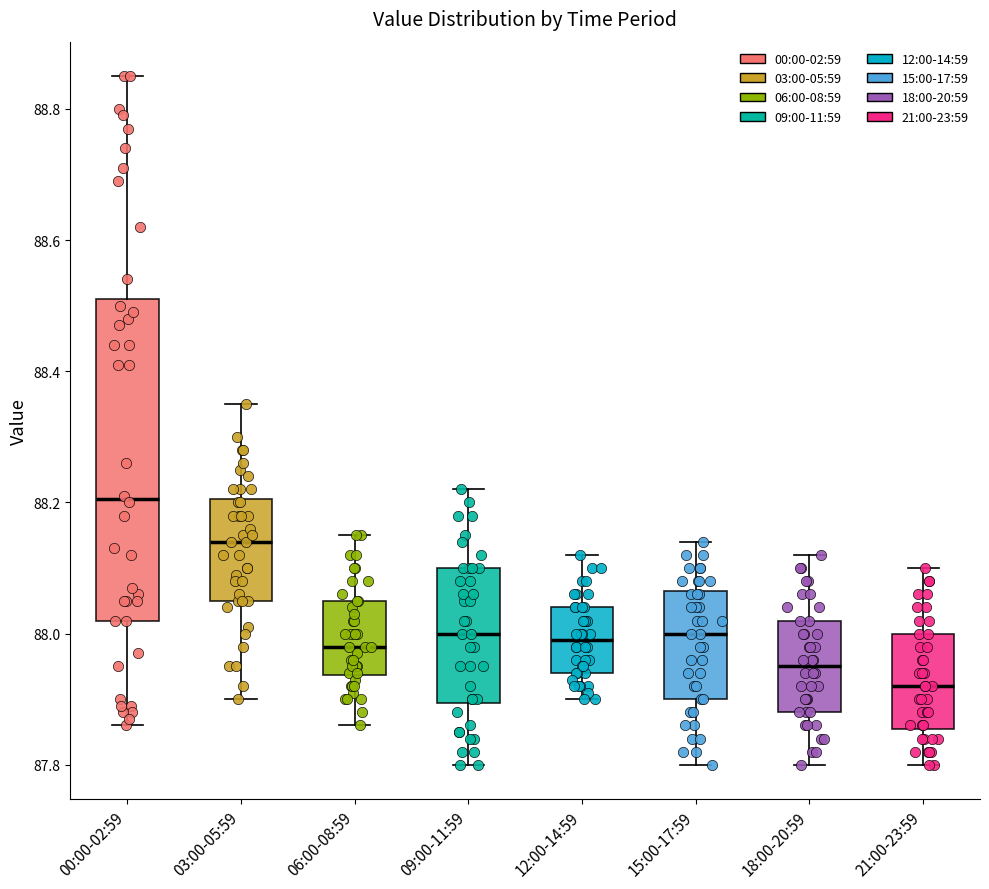

Reading left to right, read every box against the y-axis: the position of its median line, the range the box covers, and the ends of its whiskers. The values are not printed on the chart, so give them approximately, as read against the axis.

00:00-02:59: median 88.20, box 88.02 to 88.52, whiskers 87.86 to 88.86
03:00-05:59: median 88.14, box 88.06 to 88.20, whiskers 87.90 to 88.36
06:00-08:59: median 87.98, box 87.94 to 88.06, whiskers 87.86 to 88.16
09:00-11:59: median 88.00, box 87.90 to 88.10, whiskers 87.80 to 88.22
12:00-14:59: median 88.00, box 87.94 to 88.04, whiskers 87.90 to 88.12
15:00-17:59: median 88.00, box 87.90 to 88.06, whiskers 87.80 to 88.14
18:00-20:59: median 87.96, box 87.88 to 88.02, whiskers 87.80 to 88.12
21:00-23:59: median 87.92, box 87.86 to 88.00, whiskers 87.80 to 88.10